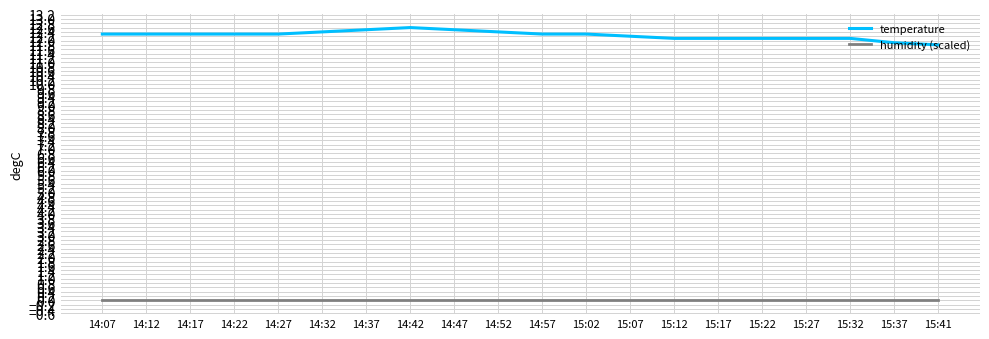

The temperature series shows 11.8 at 15:41. True or false?

True